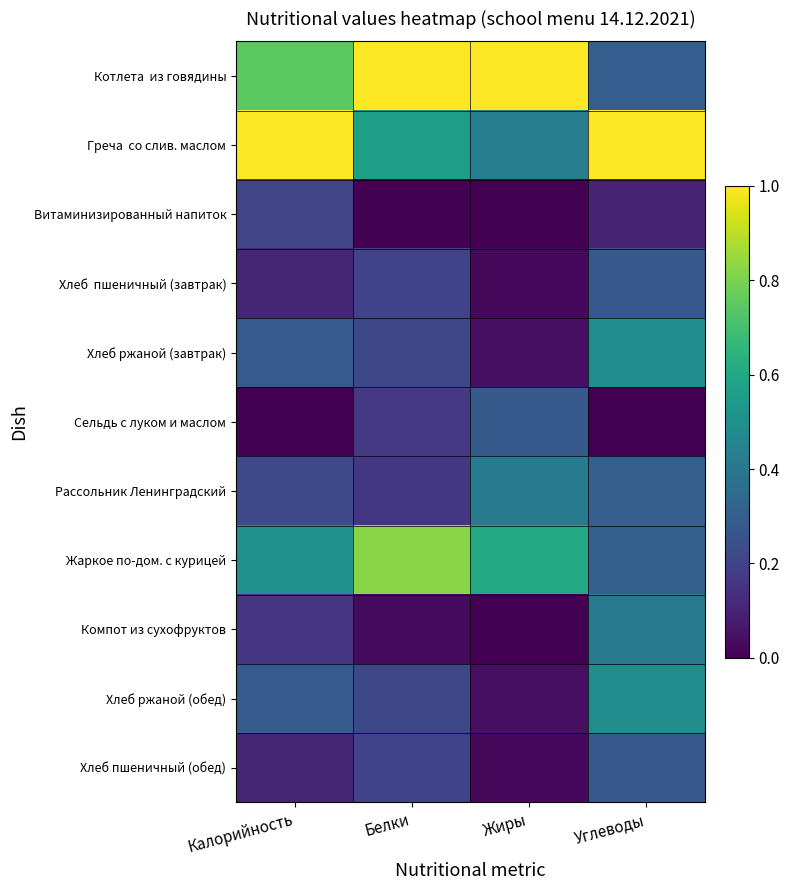

Between Жиры and Калорийность, which is larger?

Жиры